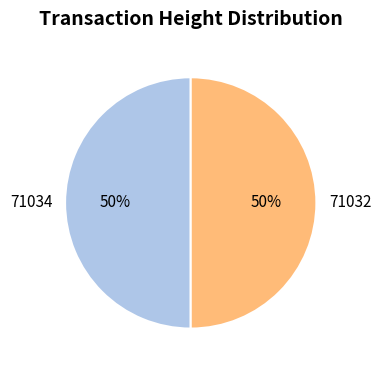

True or false: 71034 accounts for 50% of the total.

True